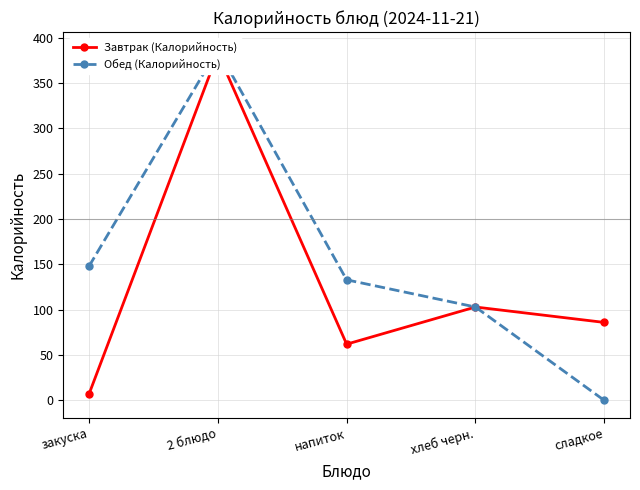

Which series has the largest total across all categories?

Обед (Калорийность)